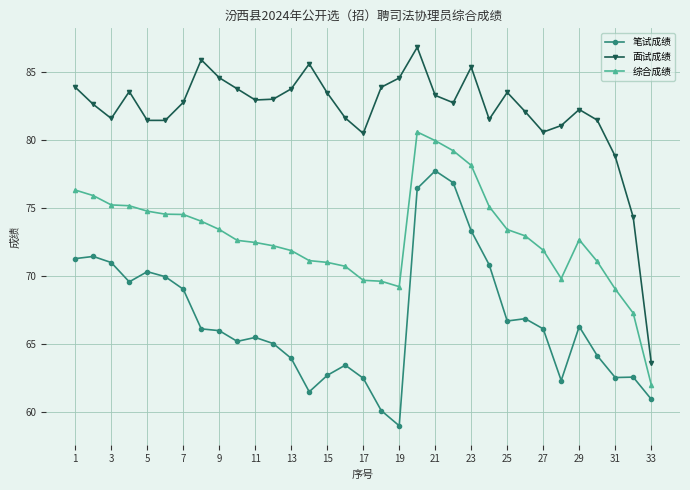

Rank the series by their maximum value, from highest to lowest.

面试成绩, 综合成绩, 笔试成绩